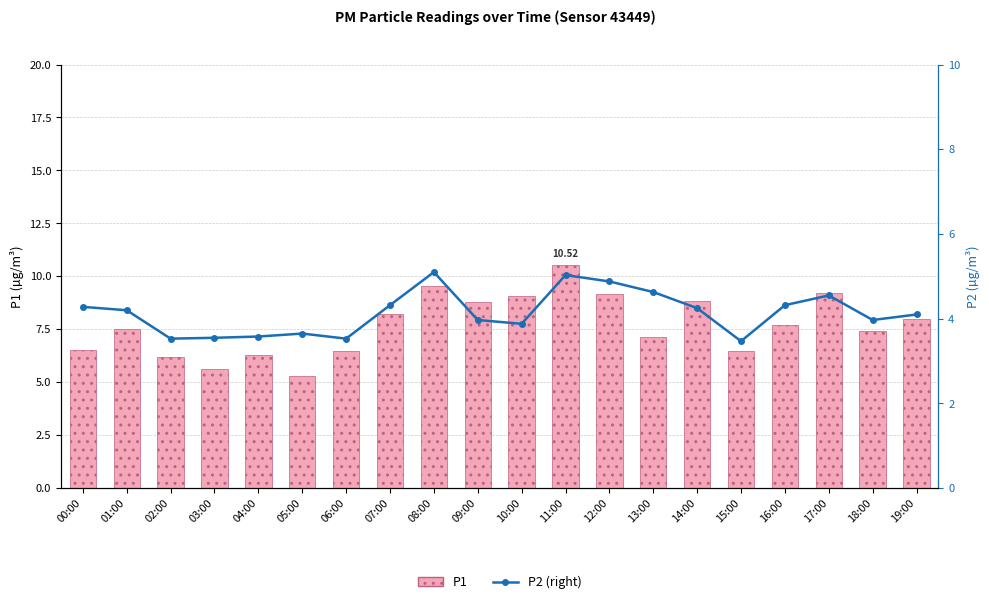

What is the minimum value shown in the chart?

3.5